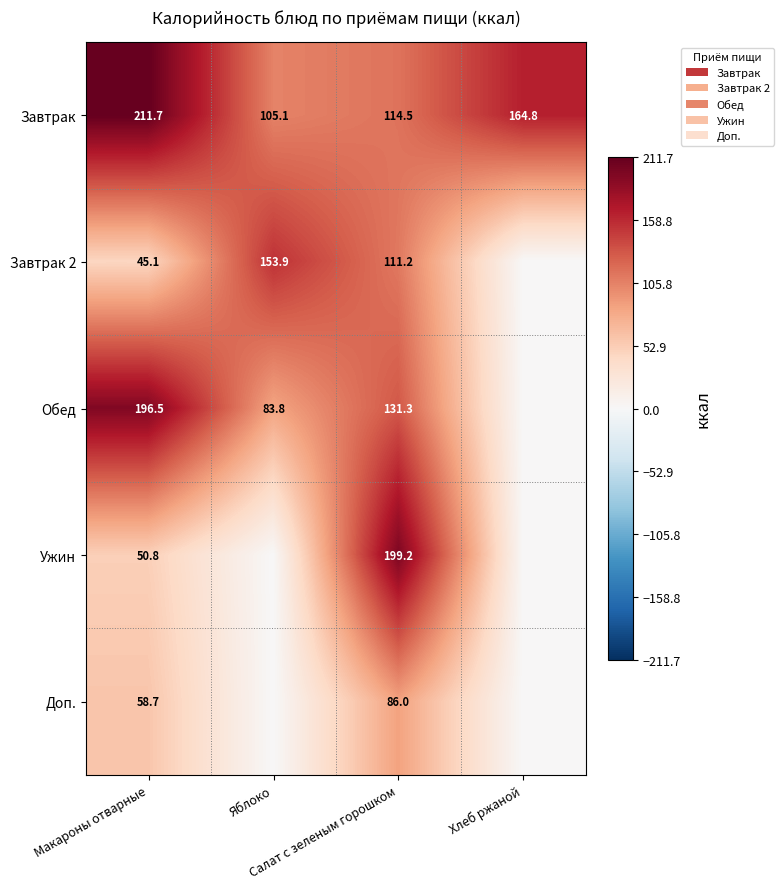

The value of Завтрак at Салат с зеленым горошком is 65.7. True or false?

False